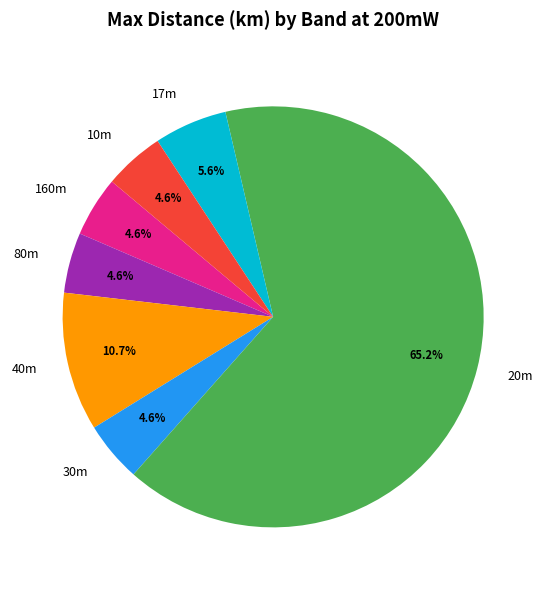

Is there any slice that represents more than half of the pie?

Yes